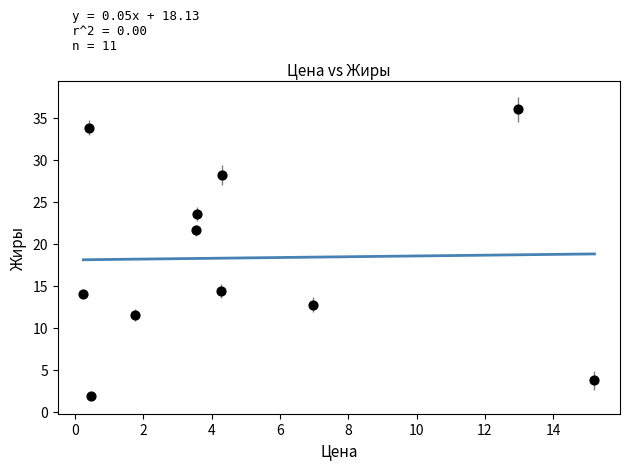

What is the average X value?

4.9